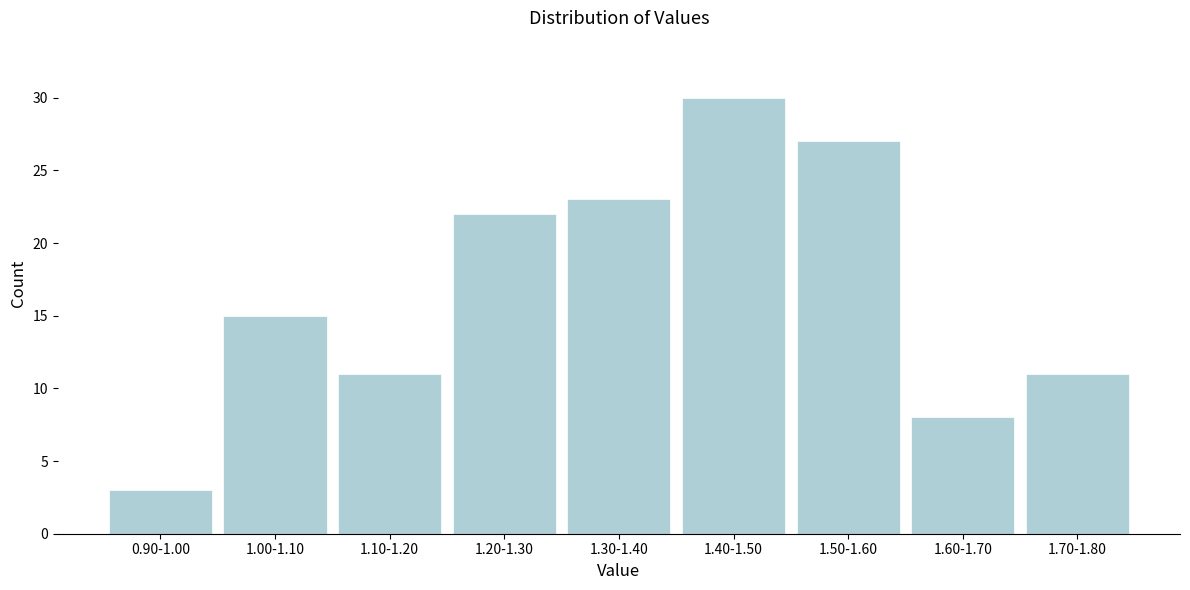

Reading right to left, extract all data points from this chart.

11	8	27	30	23	22	11	15	3